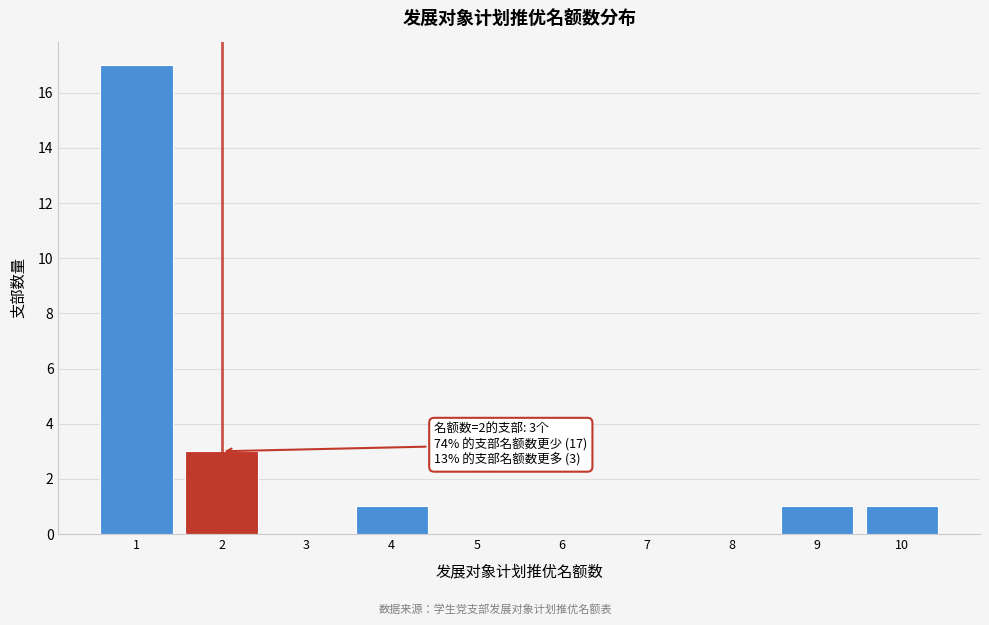

Over which range of the x-axis is the bar tallest?

0.5 to 1.5